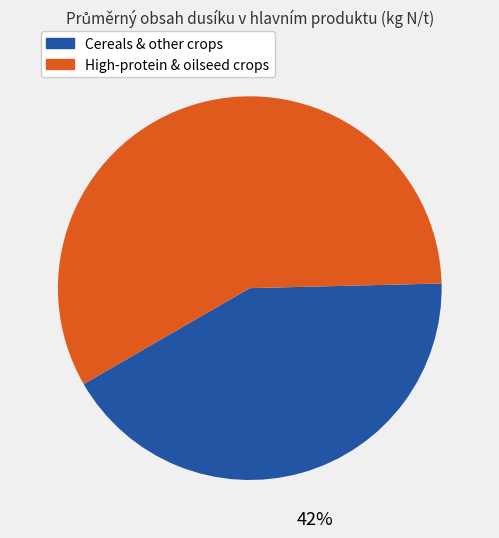

Is there a majority slice in this chart?

Yes